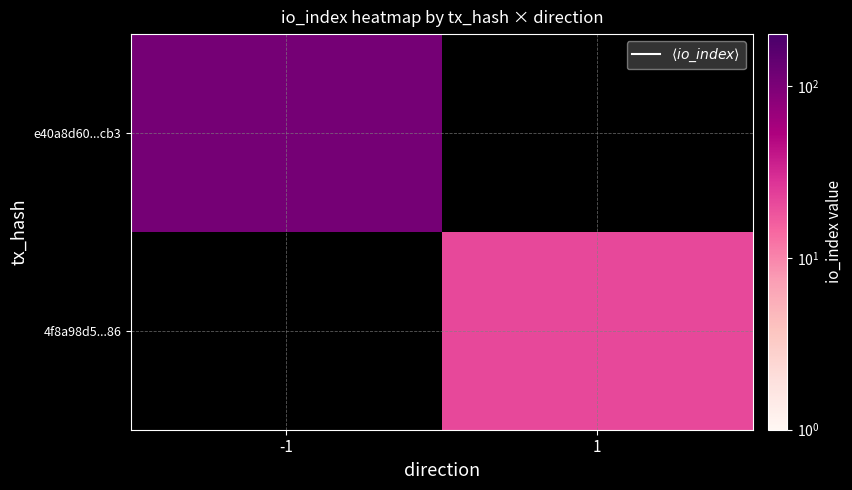

Is it true that 4f8a98d5...86 equals 5.7 at 1?

False